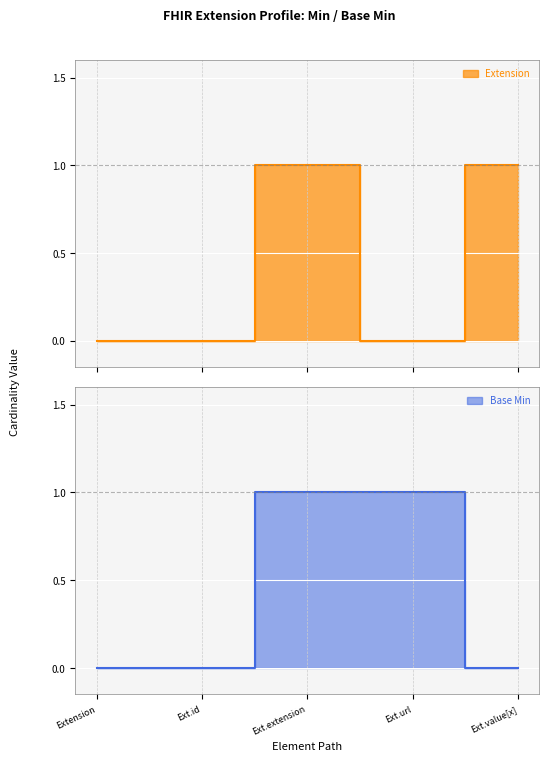

What position from the left is Ext.url?

4